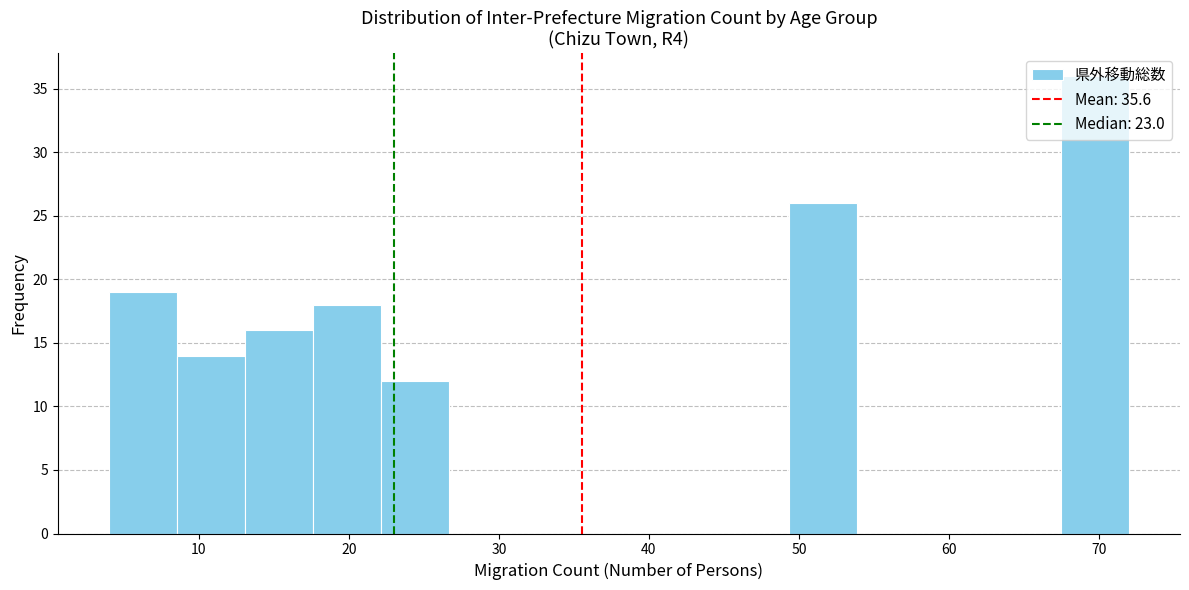

Over which range of the x-axis is the bar tallest?

67 to 72